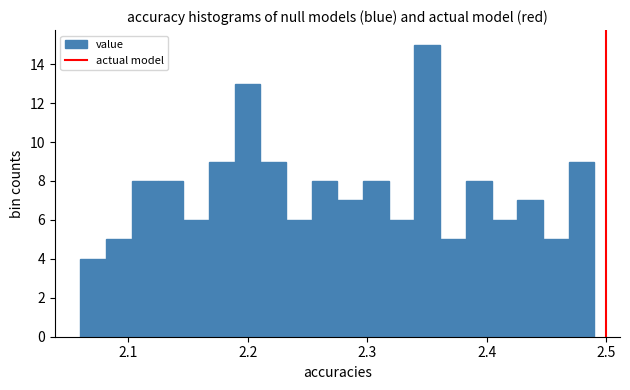

Around what value on the x-axis is the tallest bar? Give the approximate position of its centre, as read against the axis.

2.35